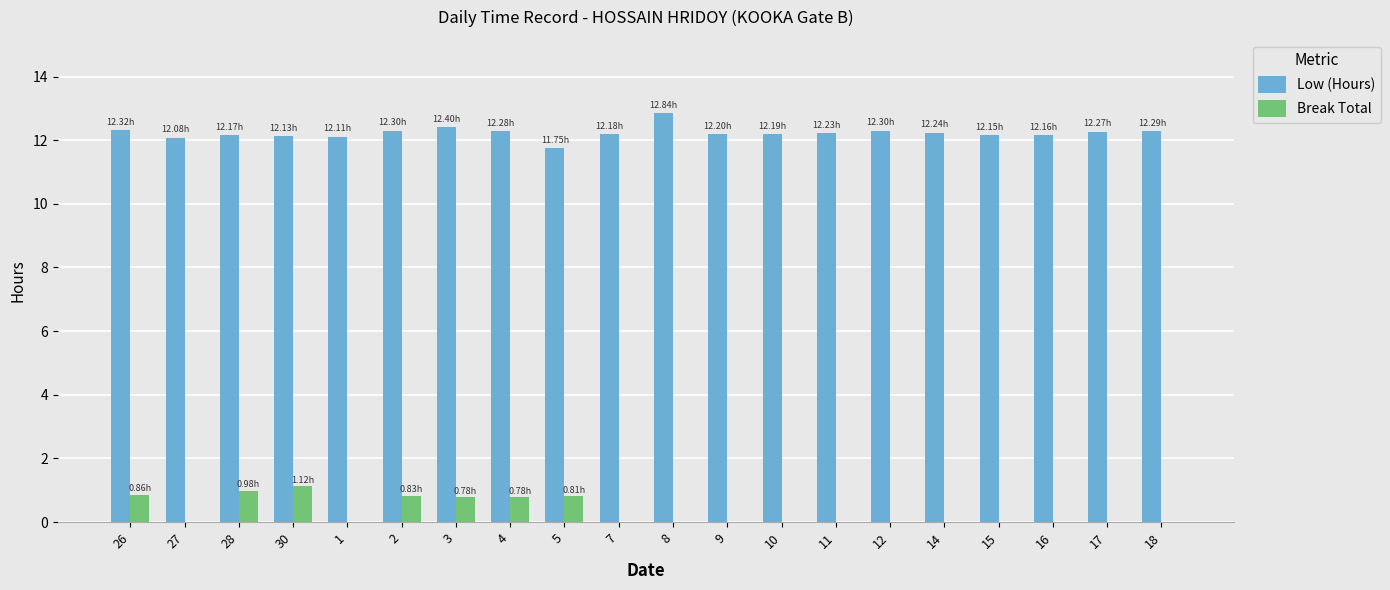

What is the total value across all series at 11?

12.2